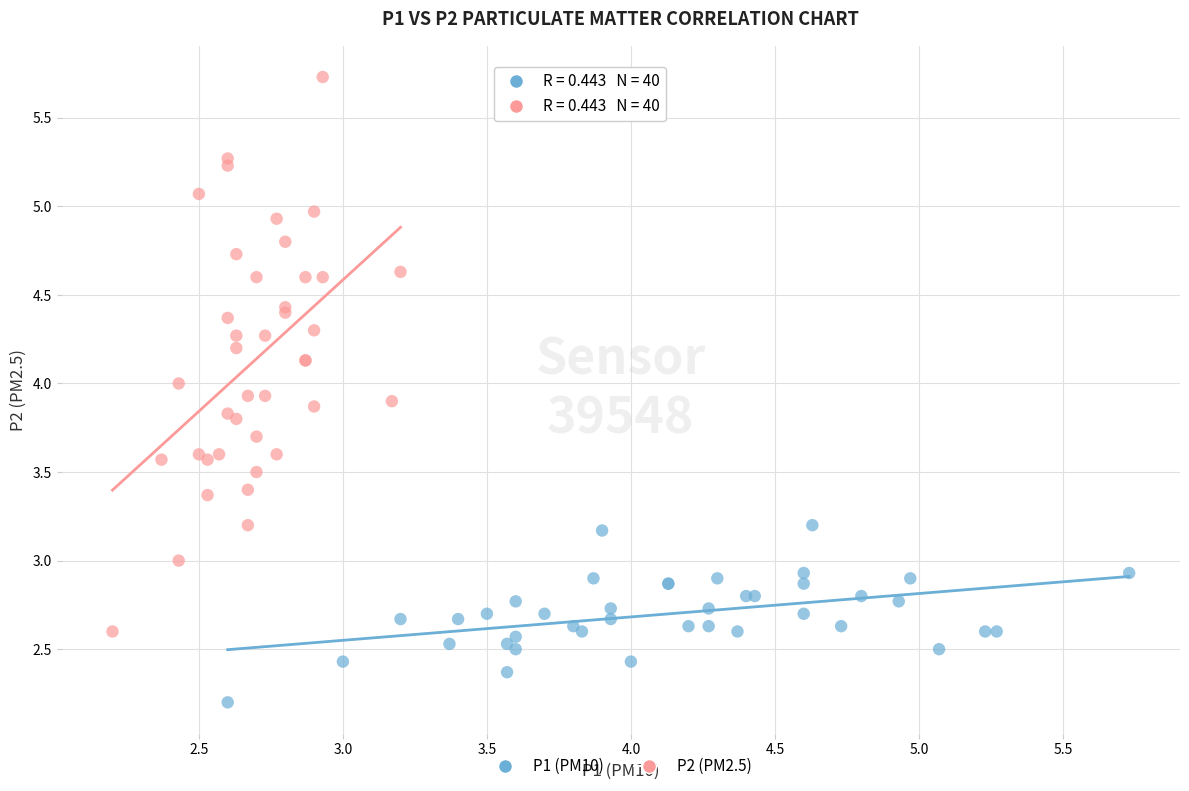

Which series has the widest spread of Y values?

P2 (PM2.5)